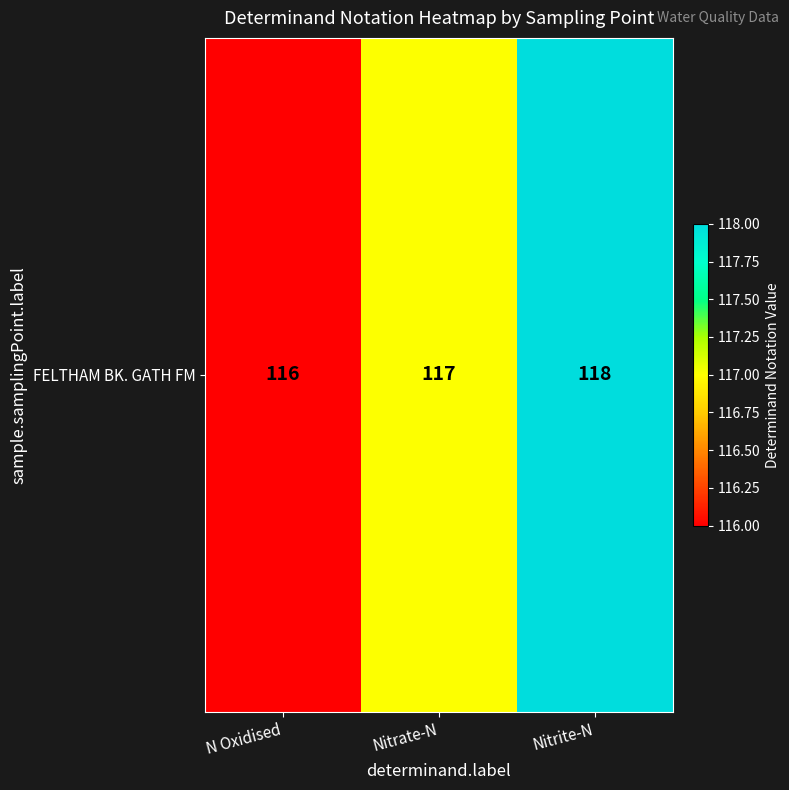

The value at N Oxidised is 159. True or false?

False